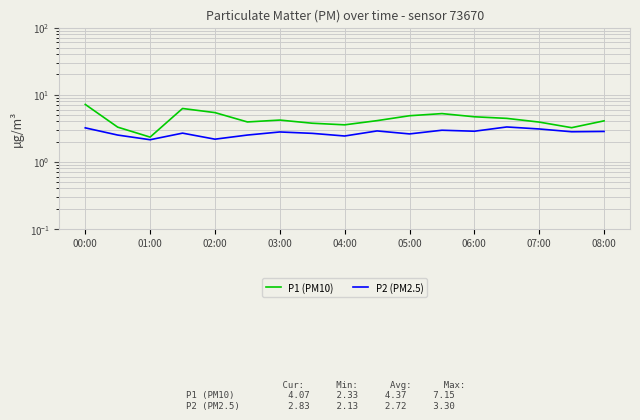

Does the chart display data point markers on the line(s)?

No